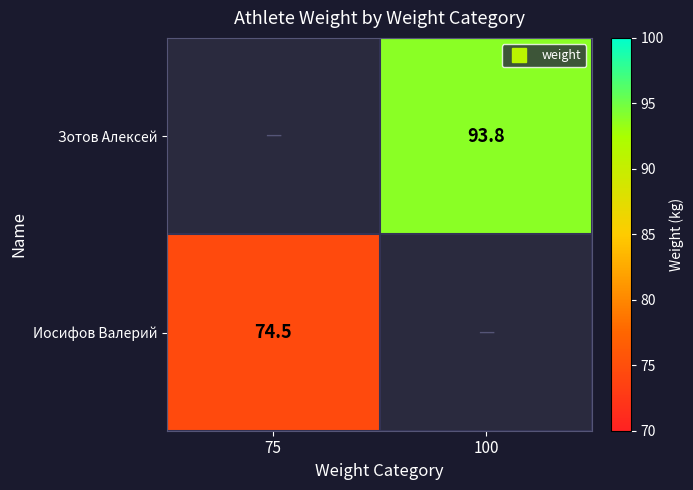

Rank the series by their maximum value, from lowest to highest.

Иосифов Валерий, Зотов Алексей